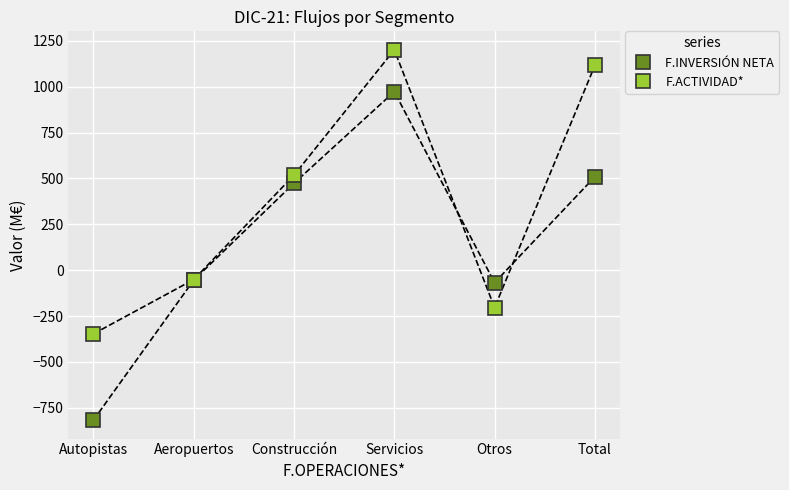

What is the spread (max minus min) of values at Construcción?

44